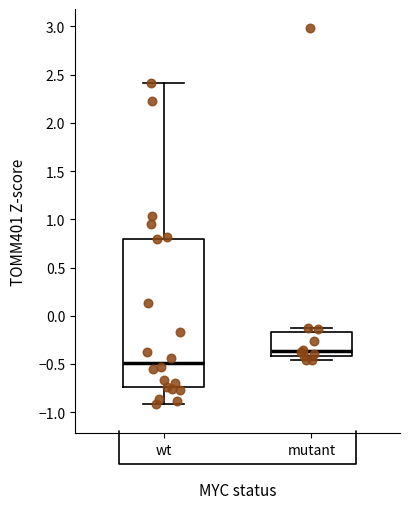

Where is the lower edge of the box for mutant on the y-axis? The values are not printed on the chart, so give them approximately, as read against the axis.

-0.40